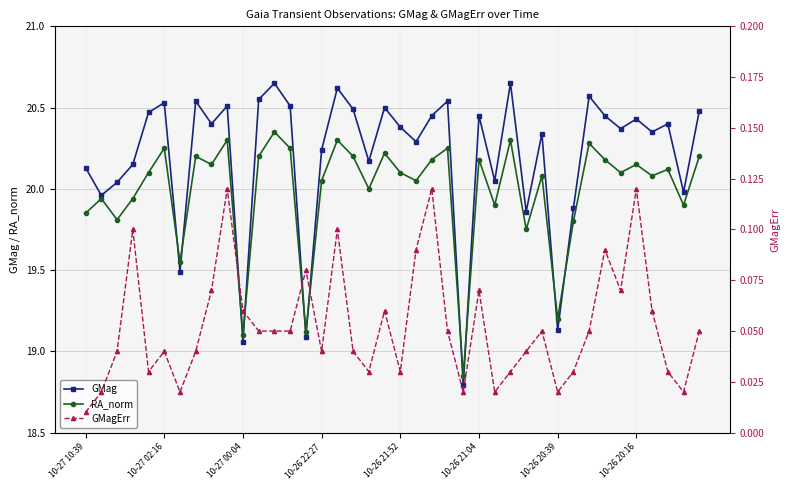

The RA_norm series shows 27.7 at 10-27 02:16. True or false?

False